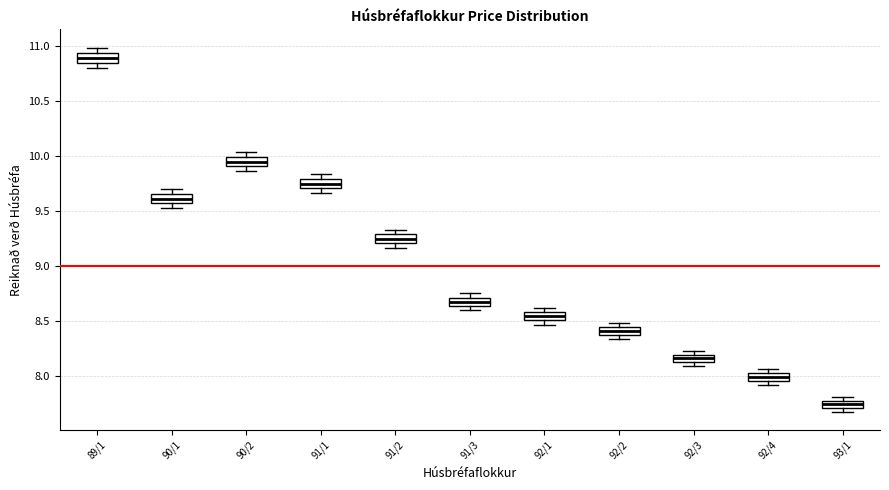

Where is the upper edge of the box for 93/1 on the y-axis? The values are not printed on the chart, so give them approximately, as read against the axis.

7.80